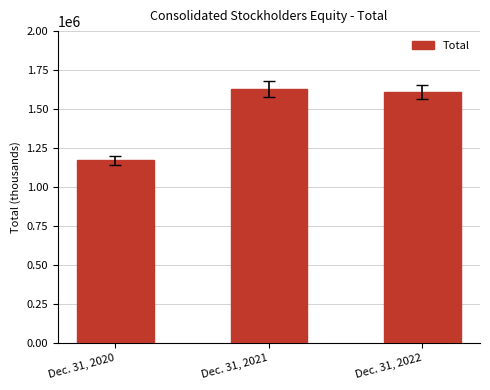

How many series are shown in this chart?

1